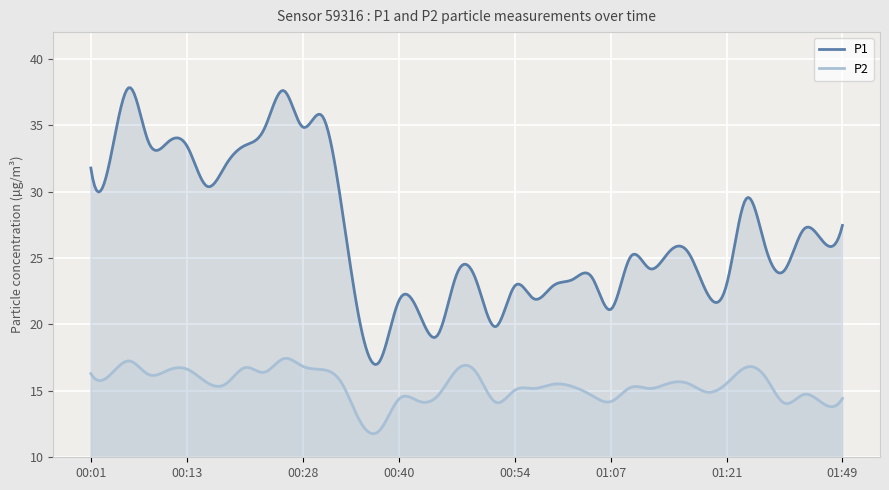

Which series has the largest range (max minus min)?

P1